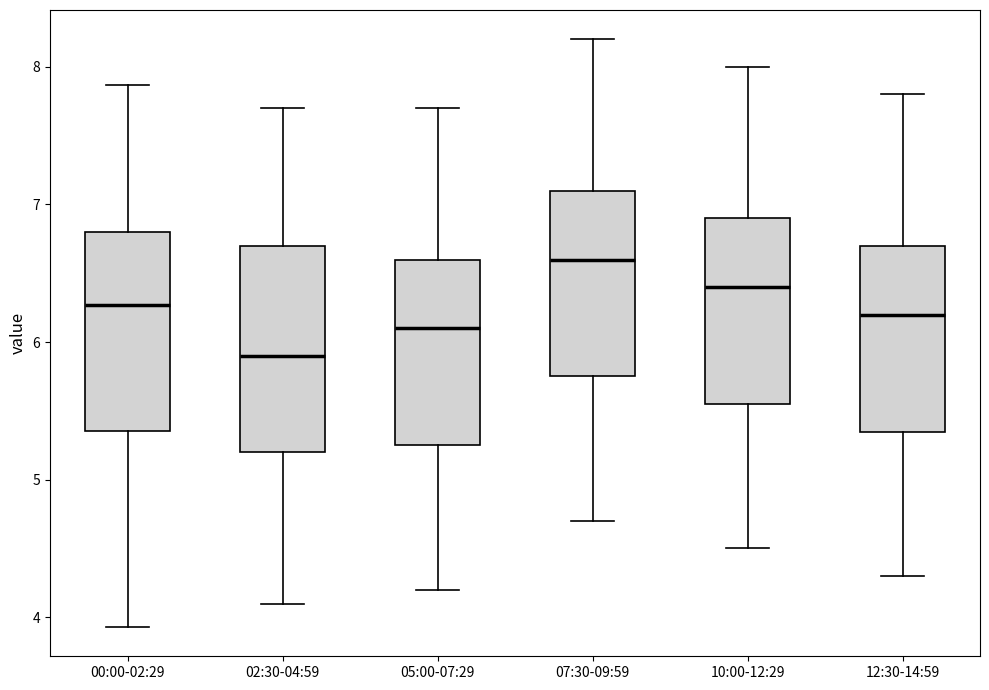

Reading left to right, read every box against the y-axis: the position of its median line, the range the box covers, and the ends of its whiskers. The values are not printed on the chart, so give them approximately, as read against the axis.

00:00-02:29: median 6.3, box 5.4 to 6.8, whiskers 3.9 to 7.9
02:30-04:59: median 5.9, box 5.2 to 6.7, whiskers 4.1 to 7.7
05:00-07:29: median 6.1, box 5.3 to 6.6, whiskers 4.2 to 7.7
07:30-09:59: median 6.6, box 5.8 to 7.1, whiskers 4.7 to 8.2
10:00-12:29: median 6.4, box 5.6 to 6.9, whiskers 4.5 to 8.0
12:30-14:59: median 6.2, box 5.4 to 6.7, whiskers 4.3 to 7.8